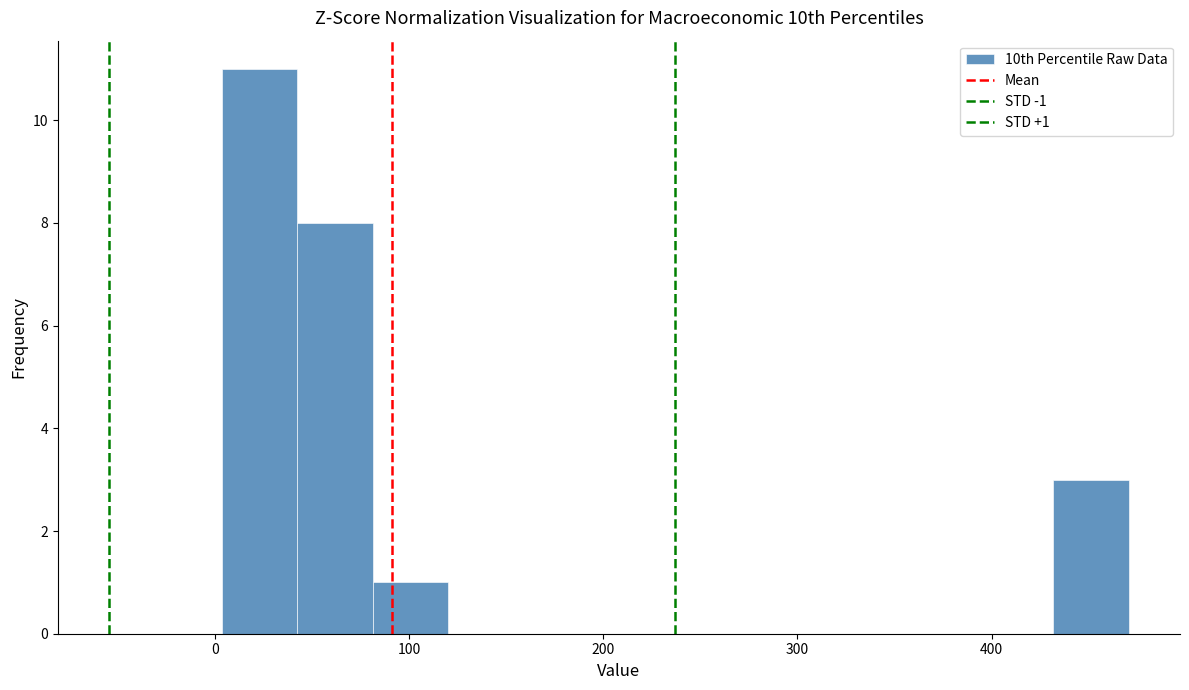

Read against the x-axis, roughly where is the centre of the tallest bar?

20